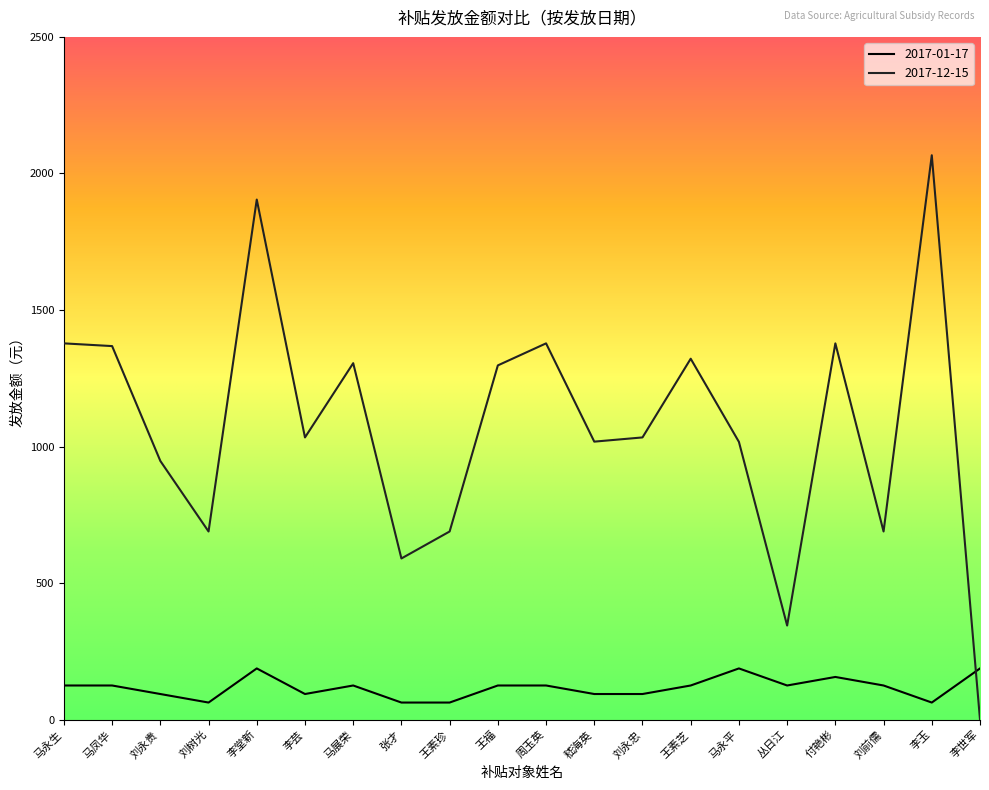

Is the value of 2017-01-17 at 张才 greater than the value of 2017-12-15 at 马凤华?

No